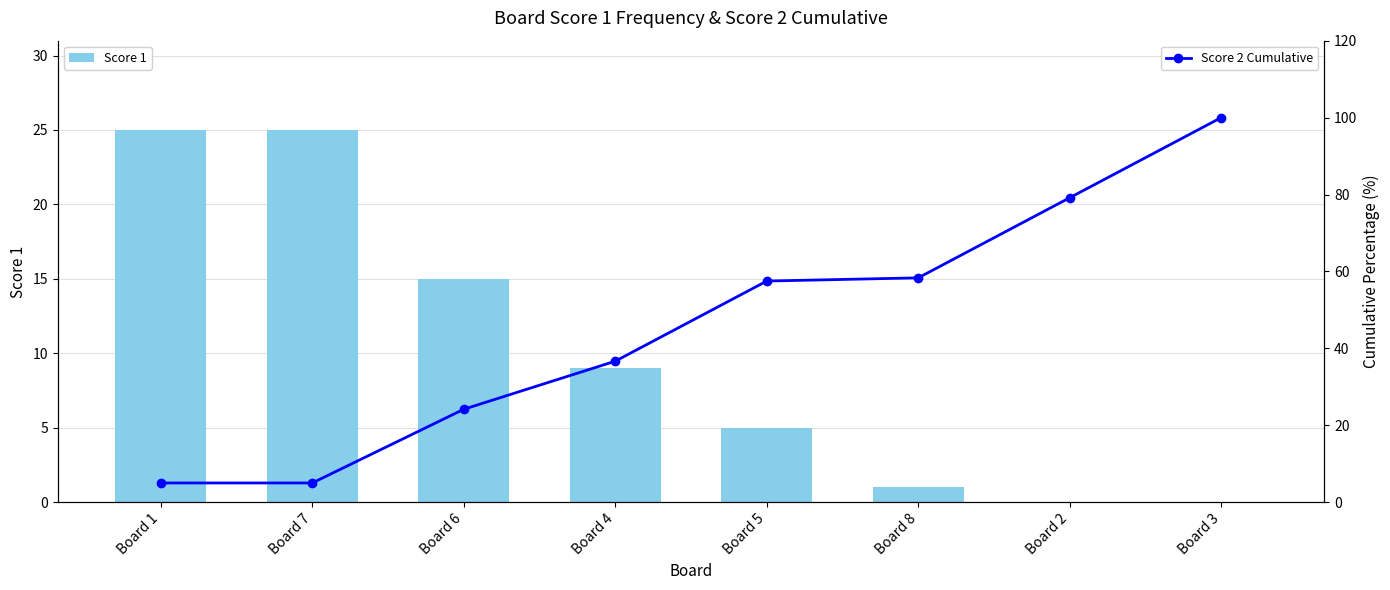

What is the value of the Score 1 bar at the 2nd from the left?

25.0